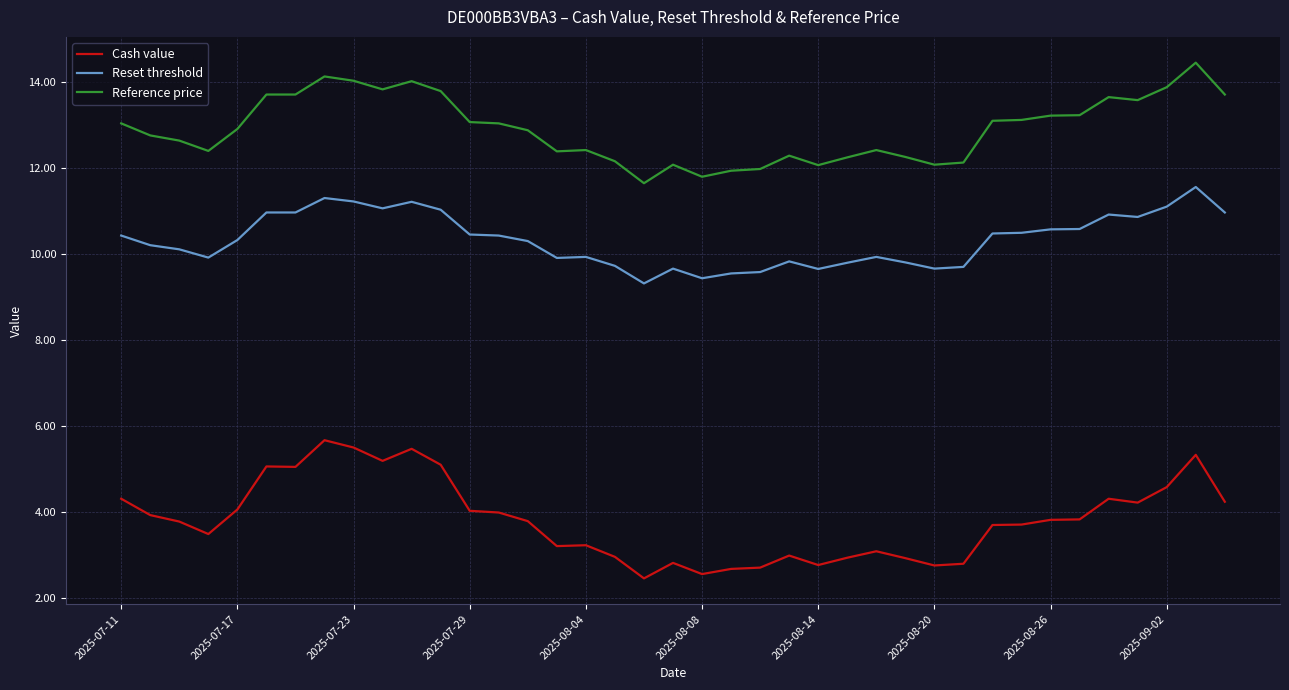

Which series has the largest range (max minus min)?

Cash value